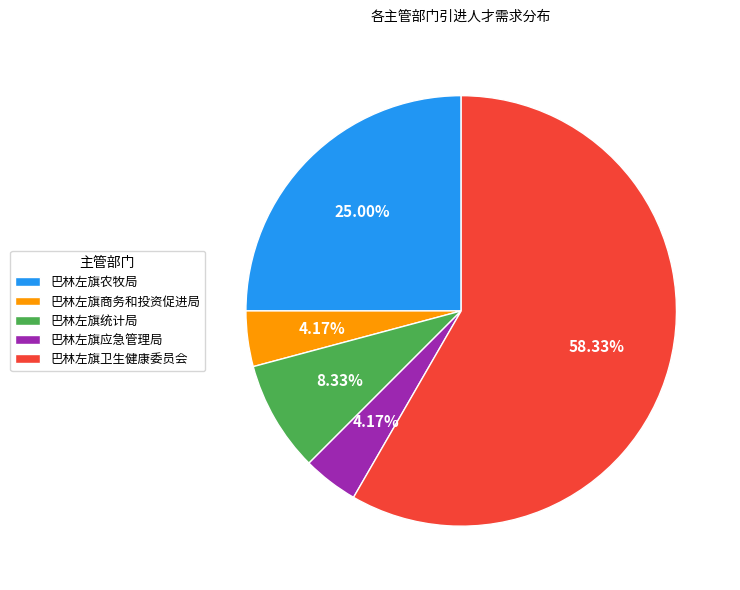

The 巴林左旗农牧局 slice represents 25% of the pie. True or false?

True